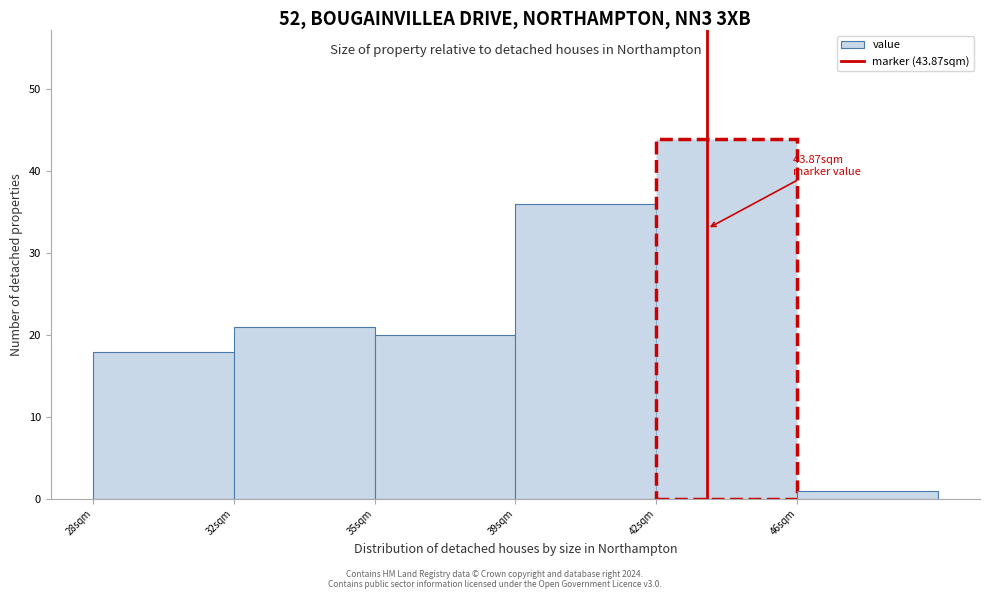

Reading left to right, list all the values displayed in this chart.

28sqm=18	32sqm=21	35sqm=20	39sqm=36	42sqm=44	46sqm=1